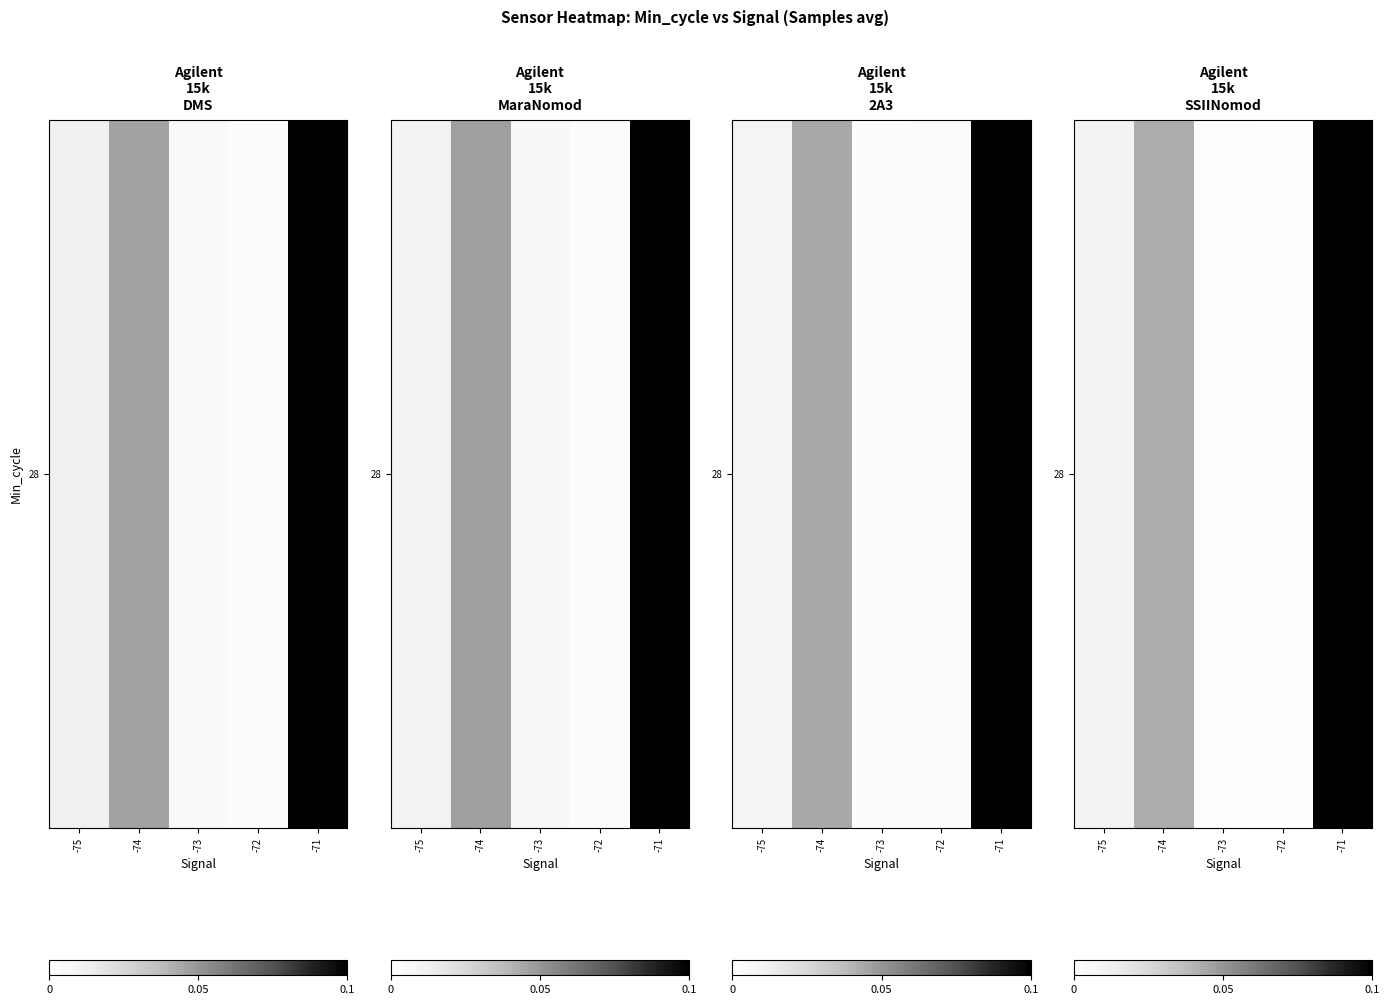

What is the change in value from -74 to -71?

+0.1